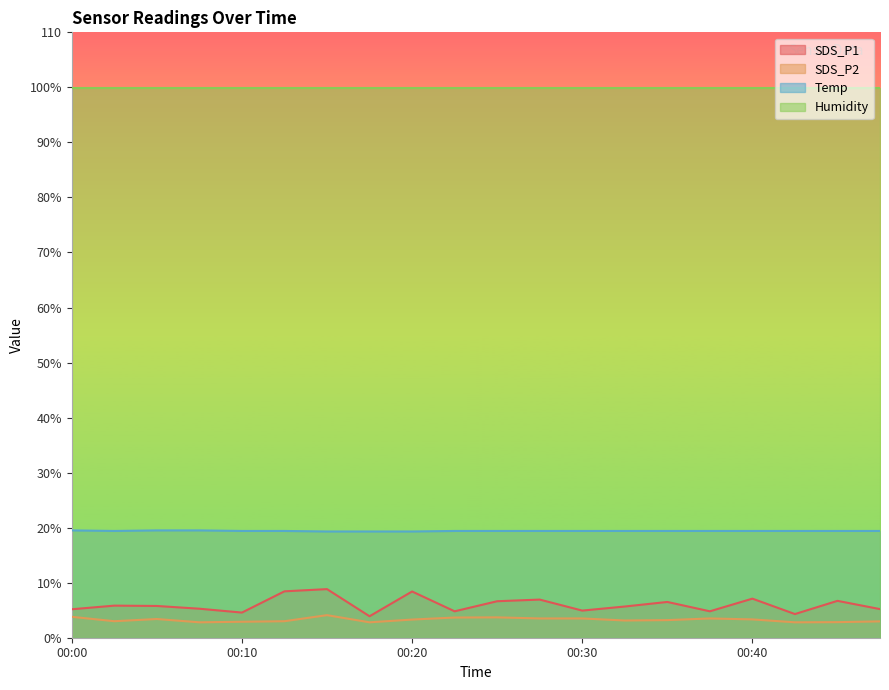

What is the minimum value shown in the chart?

2.8